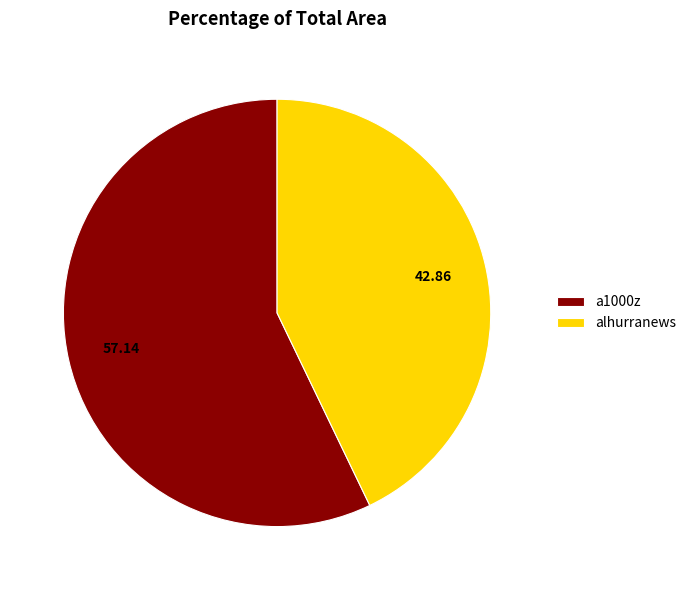

Which has a higher value, alhurranews or a1000z?

a1000z